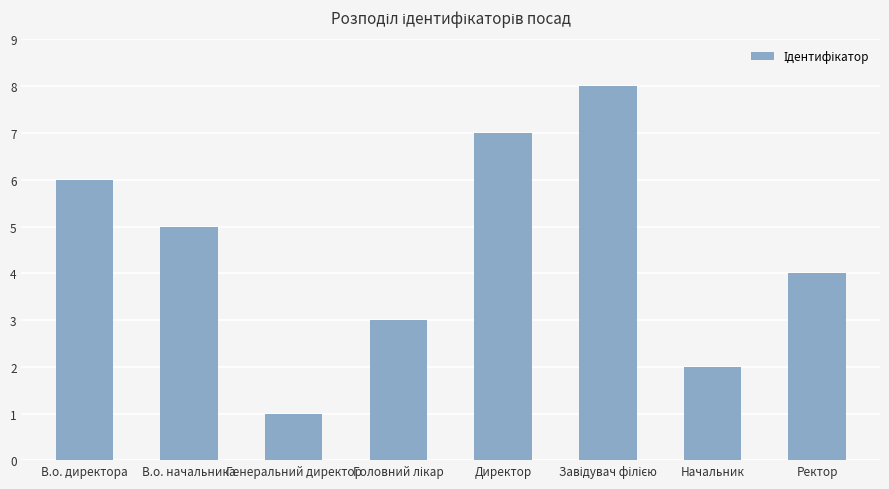

Is it true that the value at В.о. начальника is 5?

True